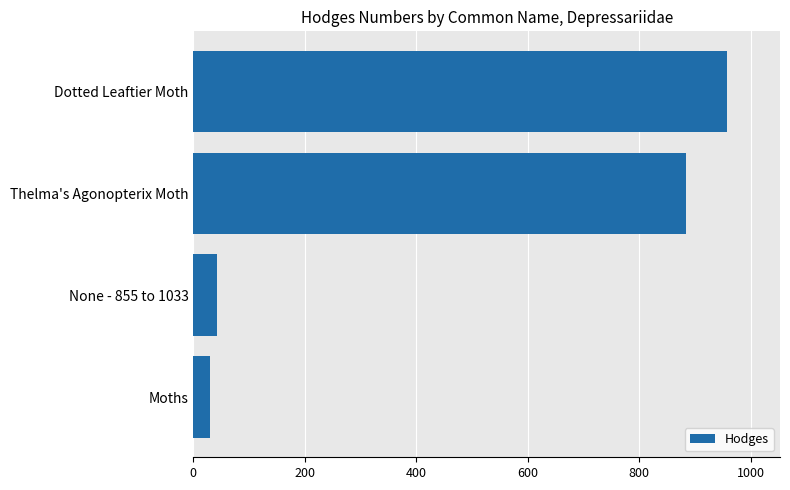

Reading bottom to top, list all the values displayed in this chart.

Moths=29.0	None - 855 to 1033=42.0	Thelma's Agonopterix Moth=884.0	Dotted Leaftier Moth=957.0